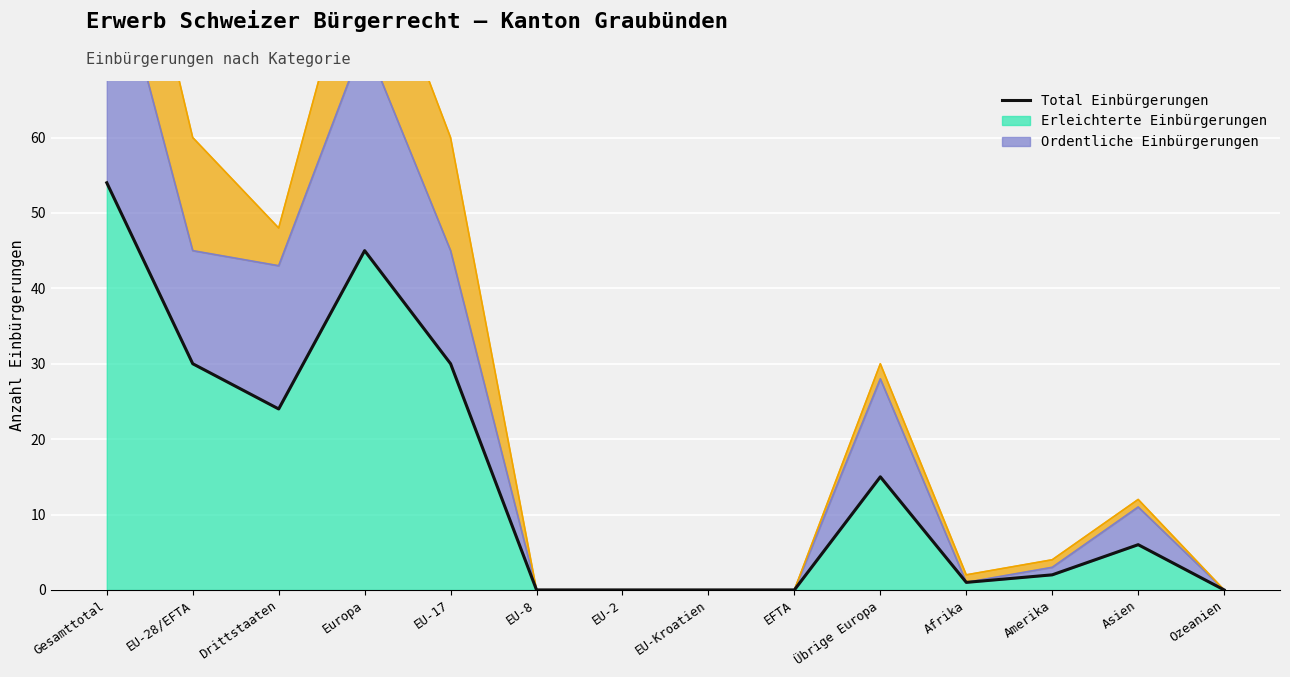

At which label is the value closest to 27?

EU-28/EFTA